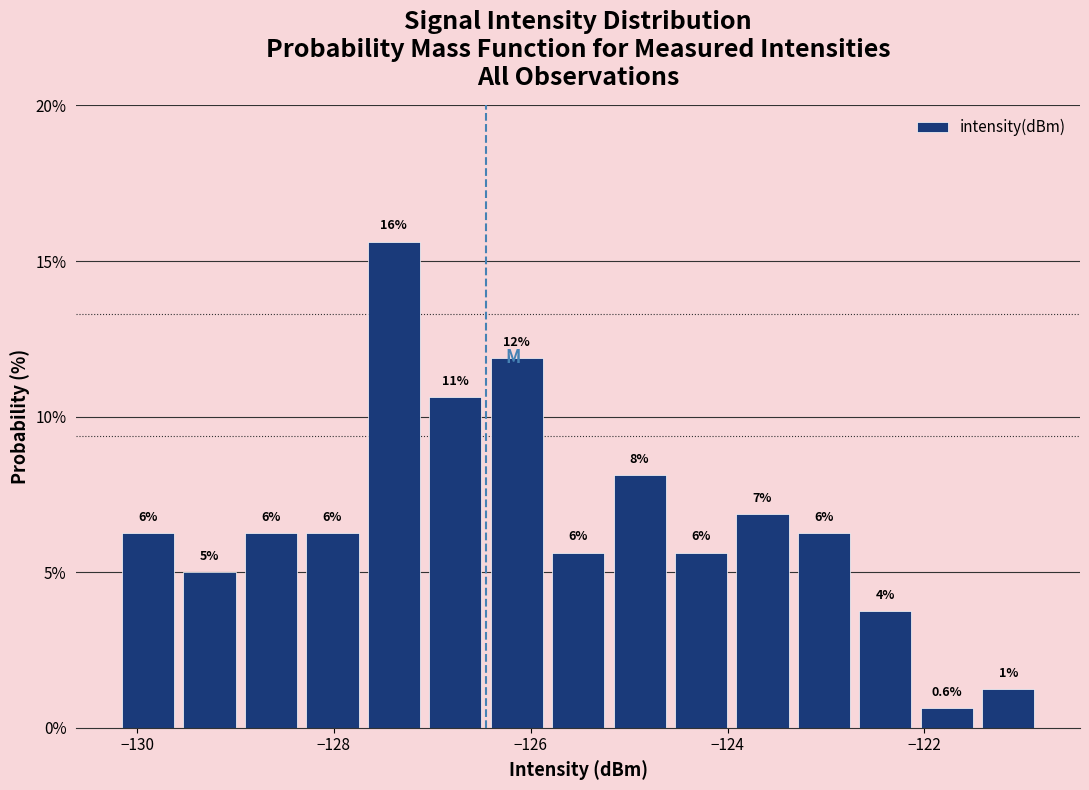

Read against the x-axis, roughly where is the centre of the tallest bar?

-127.4